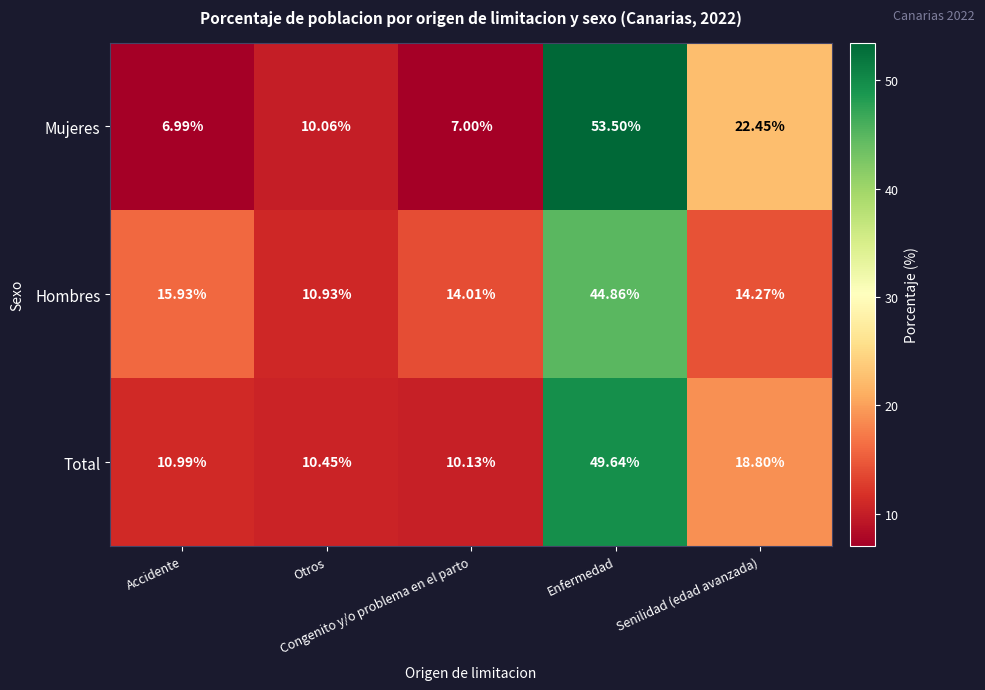

At how many categories does at least one series exceed 7?

5